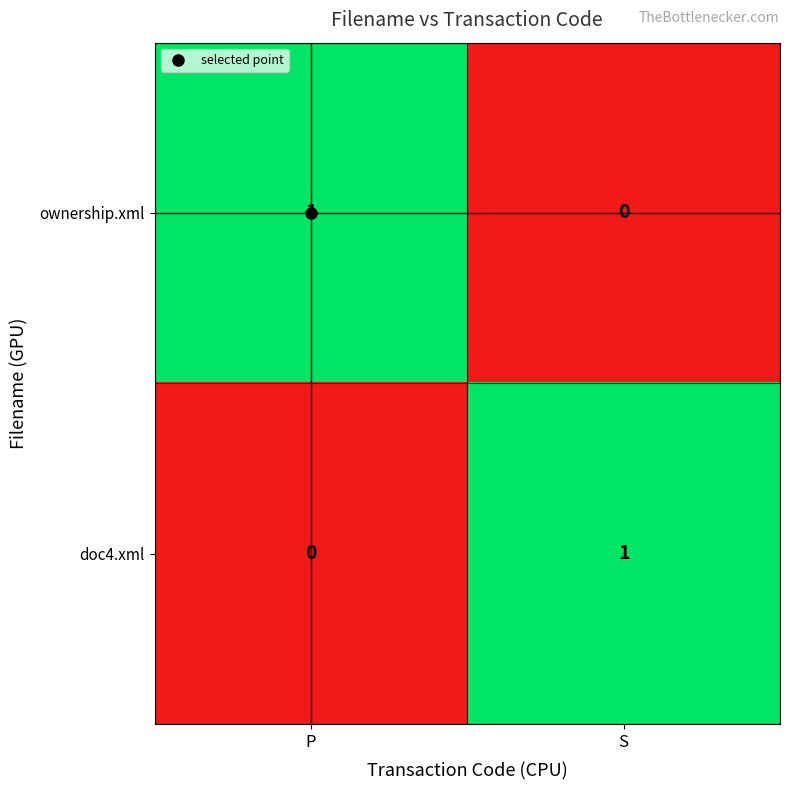

Rank the categories by doc4.xml value from lowest to highest.

P, S